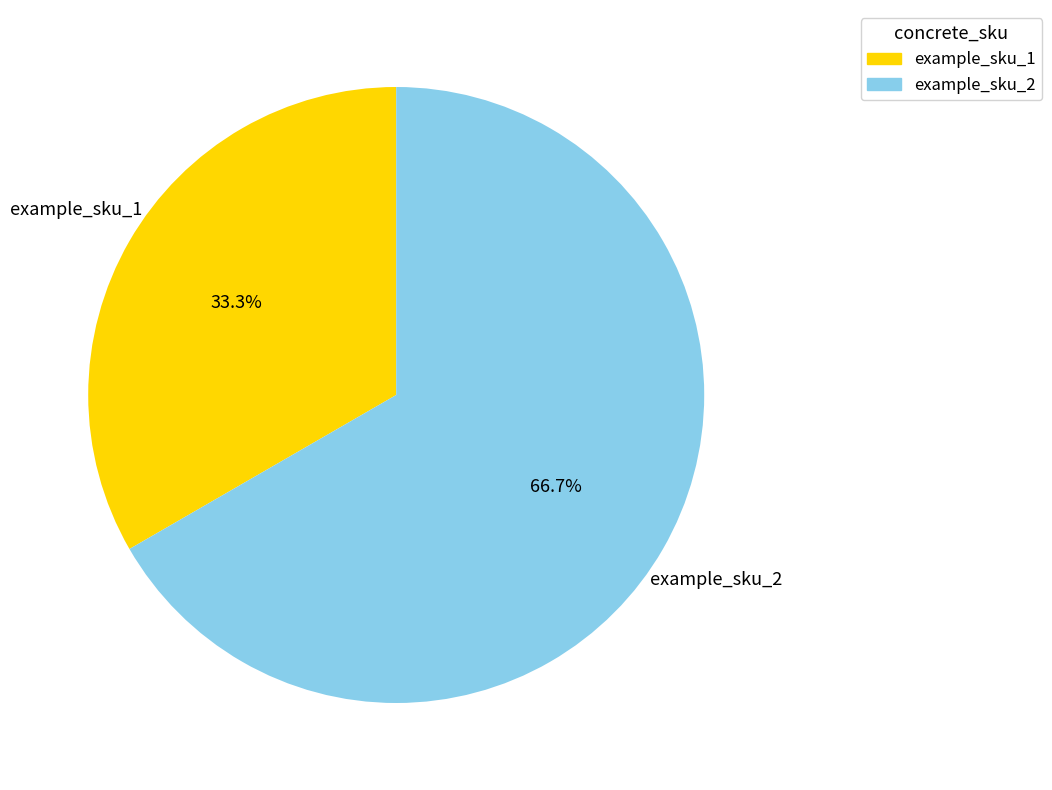

Combined, what portion of the pie is example_sku_1 and example_sku_2?

100.0%